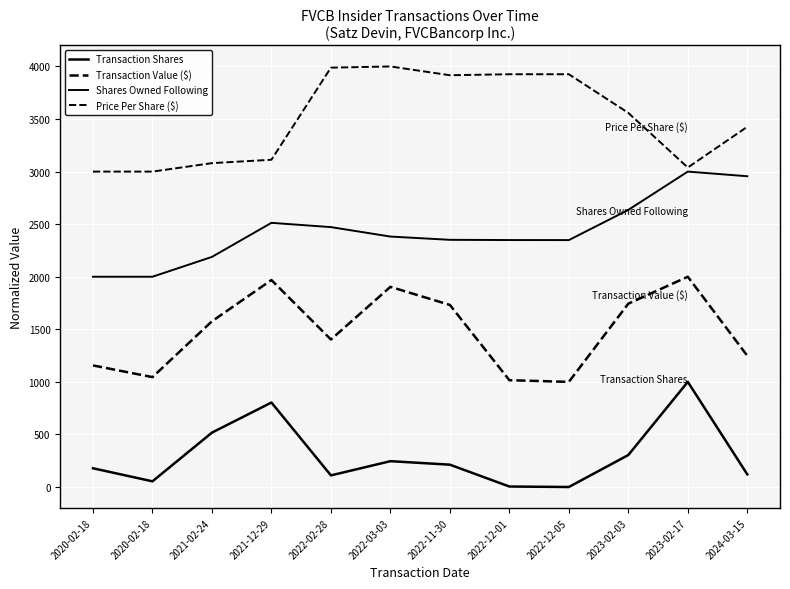

How many lines are shown in the chart?

4